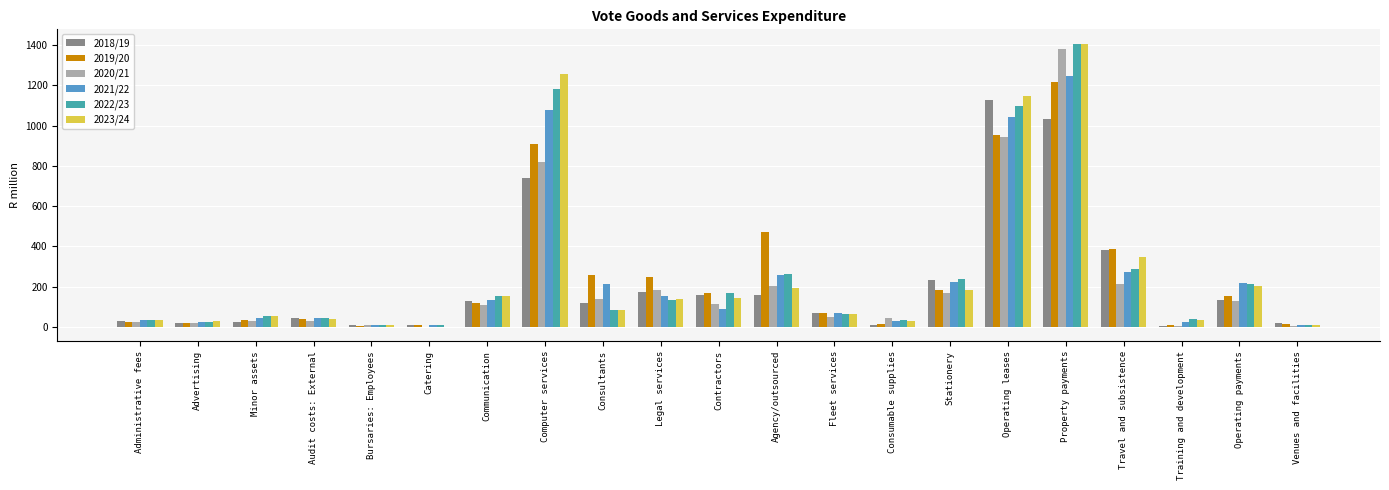

What is the difference between the 2022/23 values at Operating payments and Minor assets?

158.4